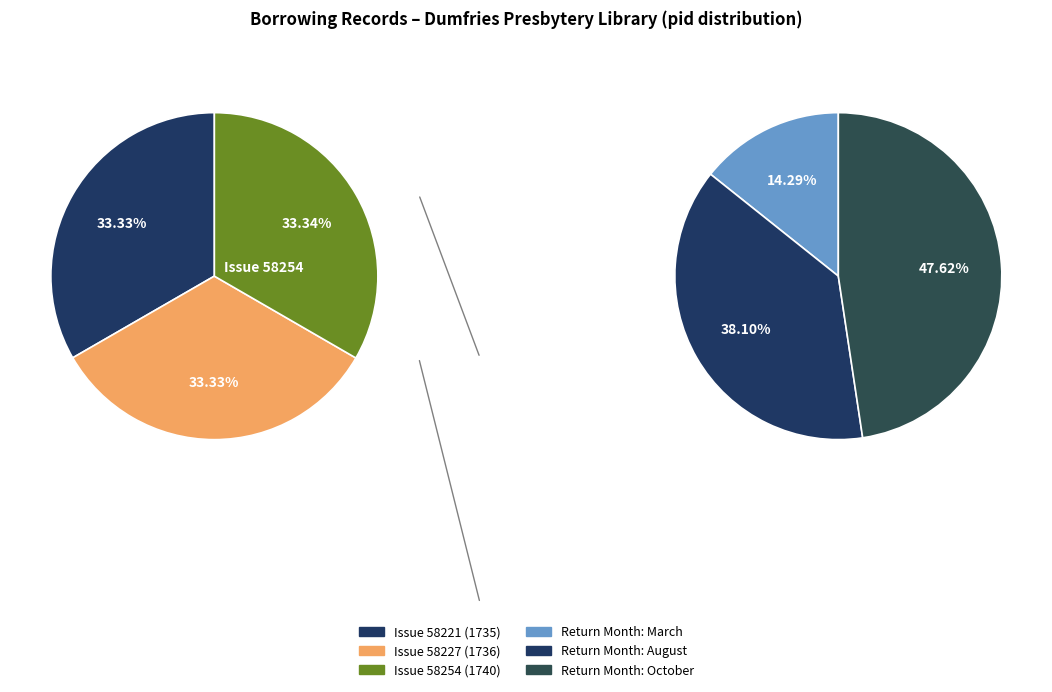

Is it true that Issue 58221 (1735) is 46% of the pie?

False